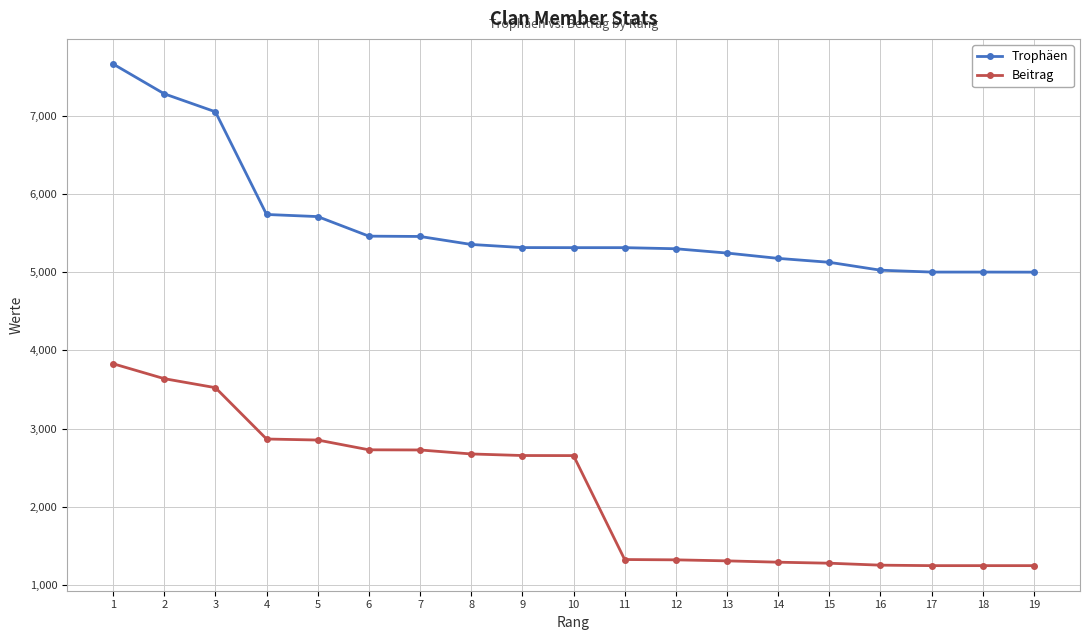

Is the value of Trophäen at 11 greater than the value of Beitrag at 7?

Yes